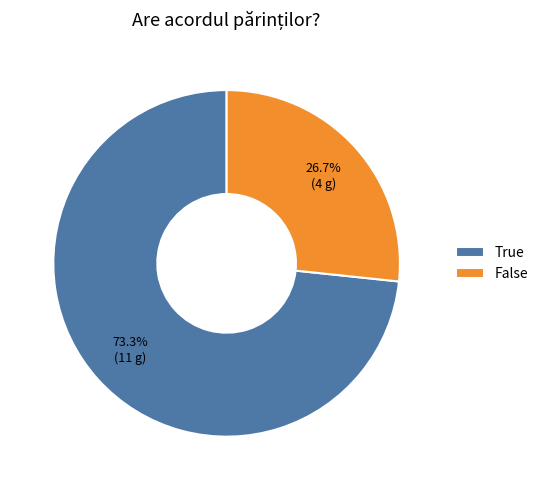

True or false: False accounts for 18% of the total.

False